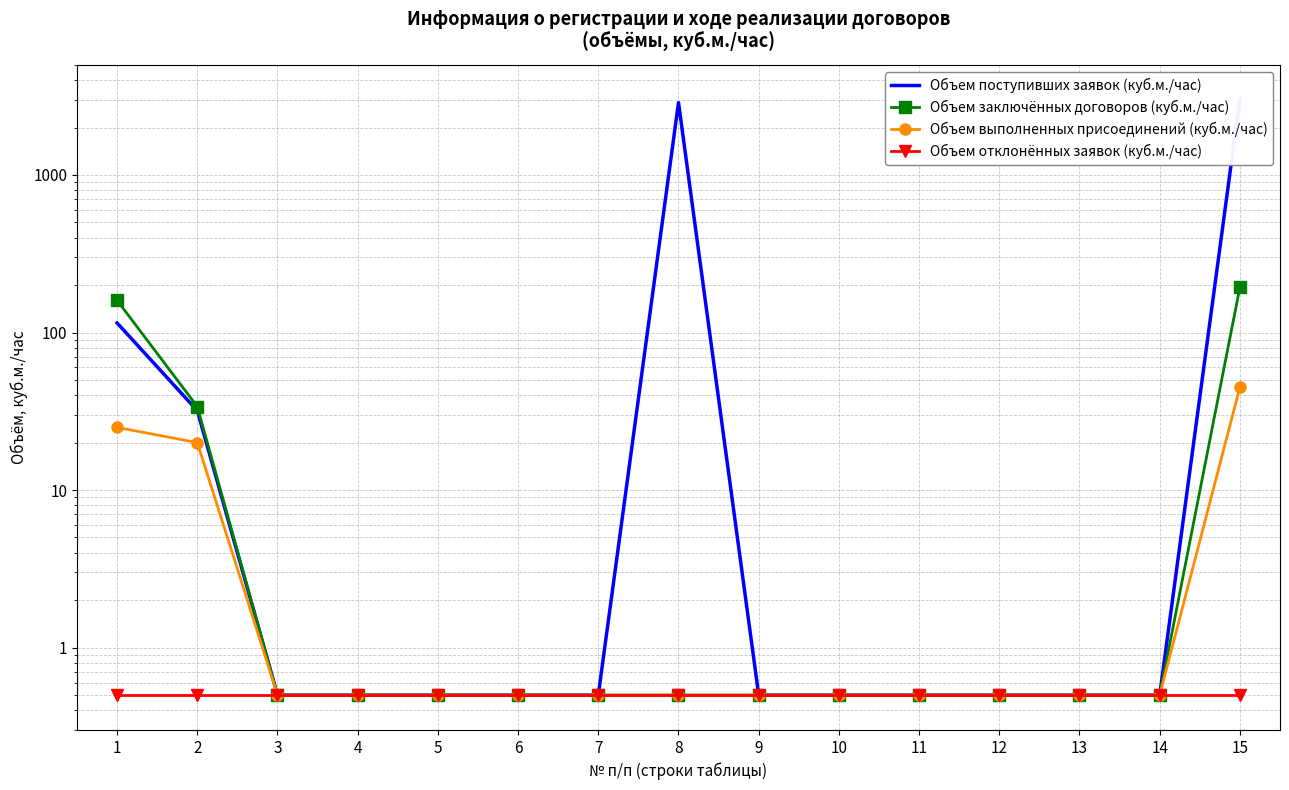

Count the number of data series in this chart.

4